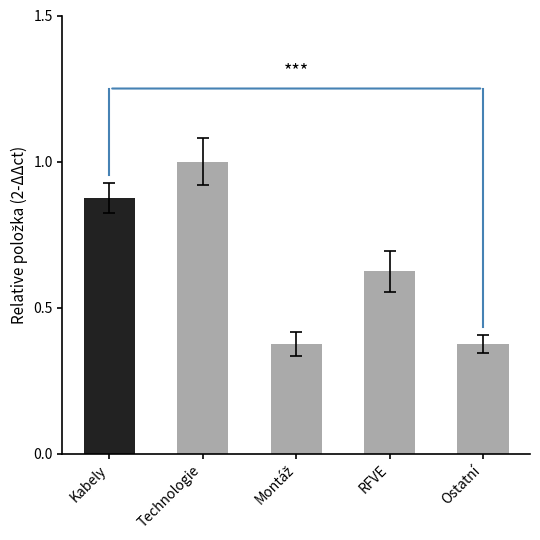

Which has a higher value, Technologie or RFVE?

Technologie